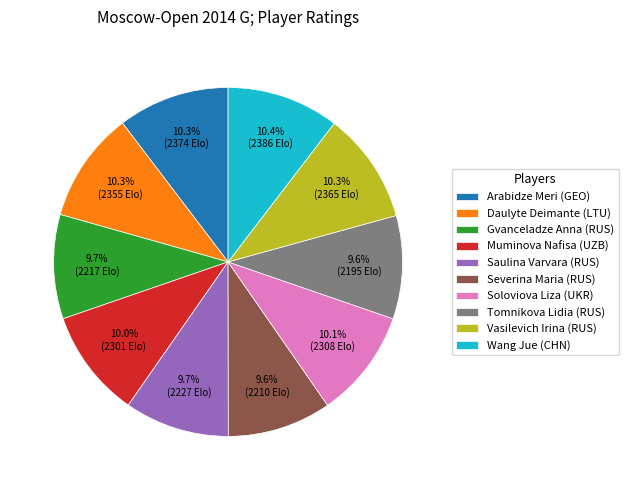

Approximately how many times larger is the value at Arabidze Meri (GEO) compared to Gvanceladze Anna (RUS)?

1.1